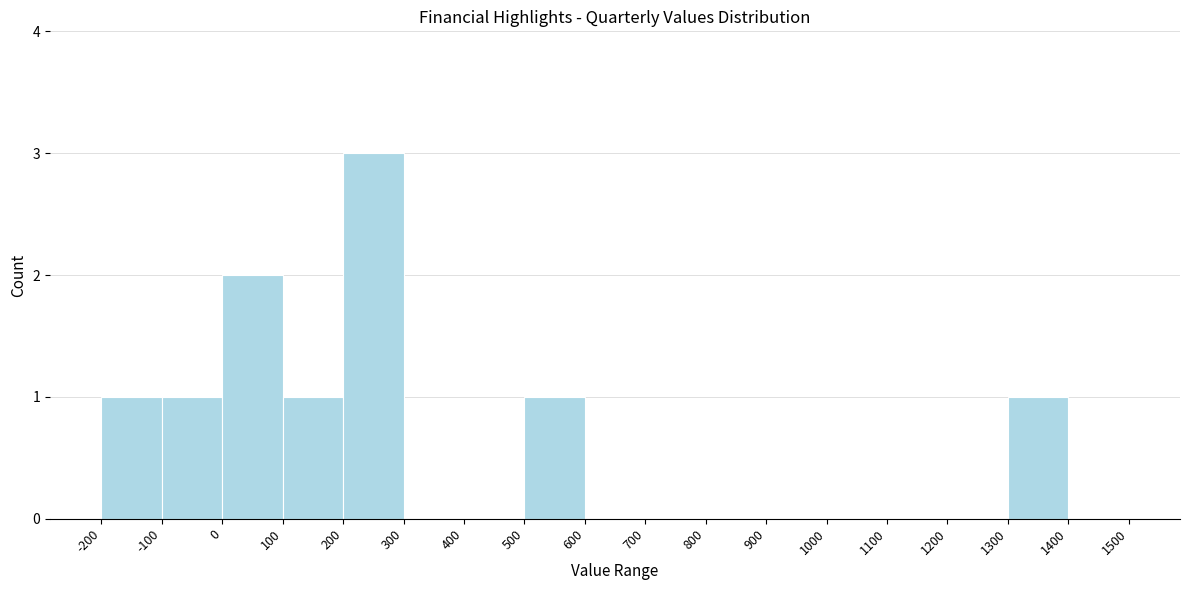

Which range on the x-axis has the tallest bar?

200 to 300